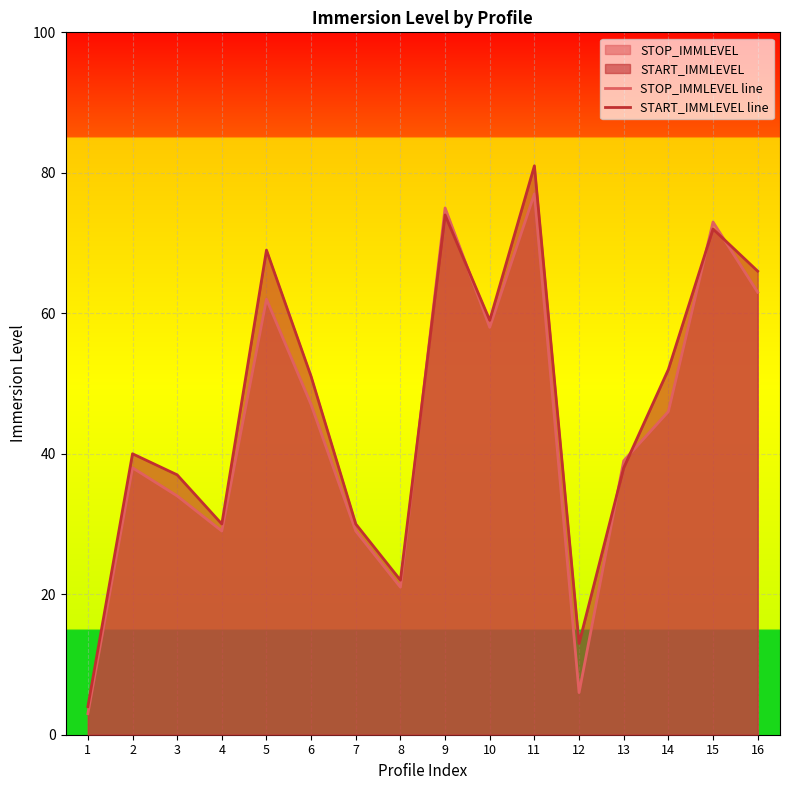

What is the value of the STOP_IMMLEVEL line point at the 14th from the left?

46